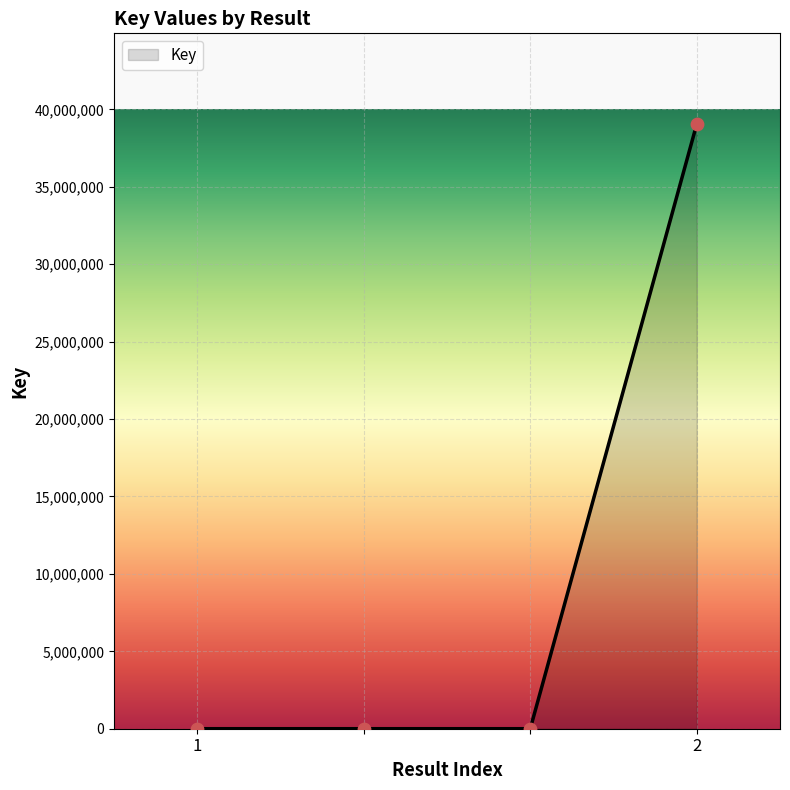

What is the average value?

9763978